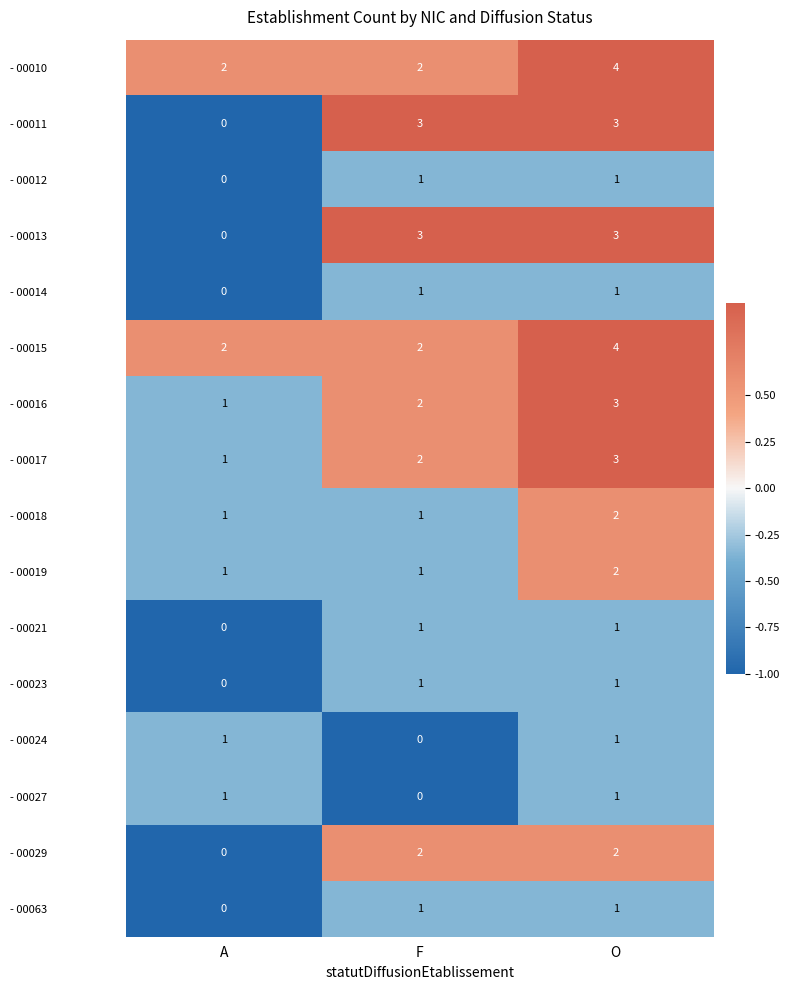

At which label does - 00063 reach its minimum?

A